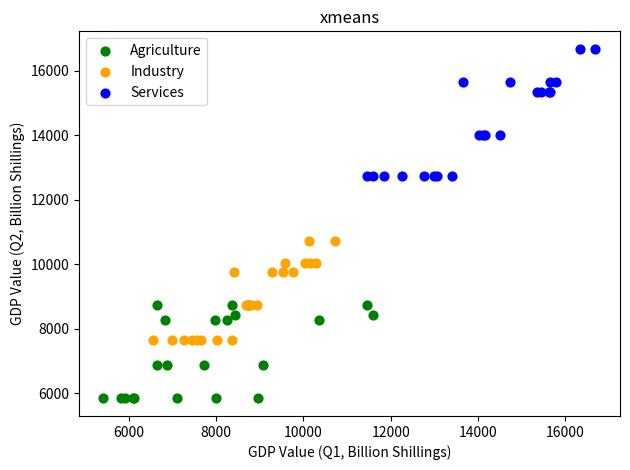

Which series has the widest spread of Y values?

Services